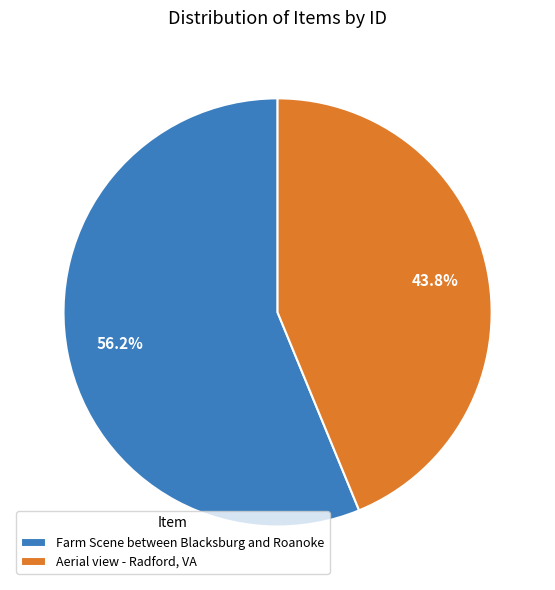

Which category accounts for the majority?

Farm Scene between Blacksburg and Roanoke